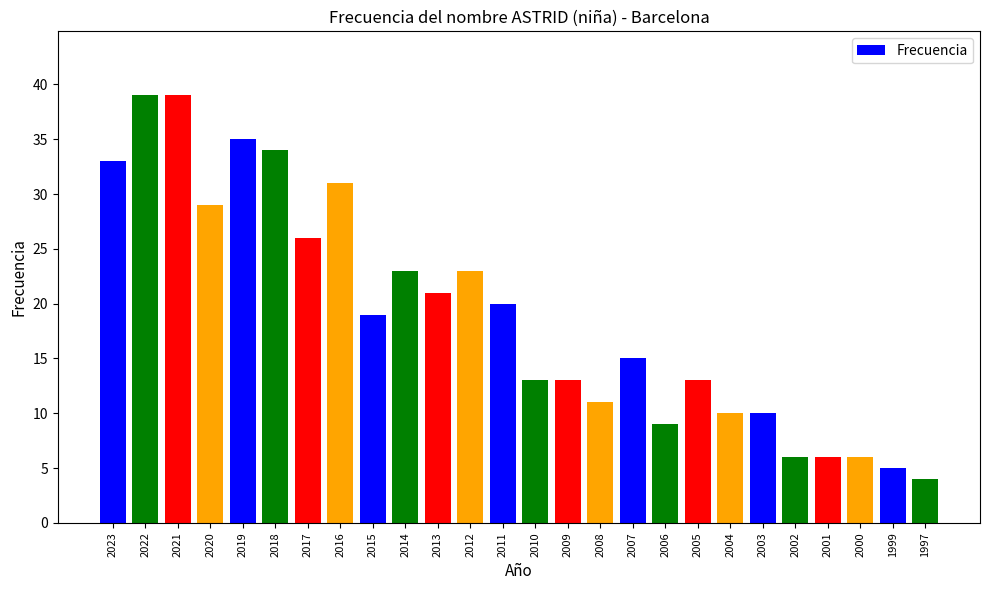

What is the difference between the maximum and minimum values?

35